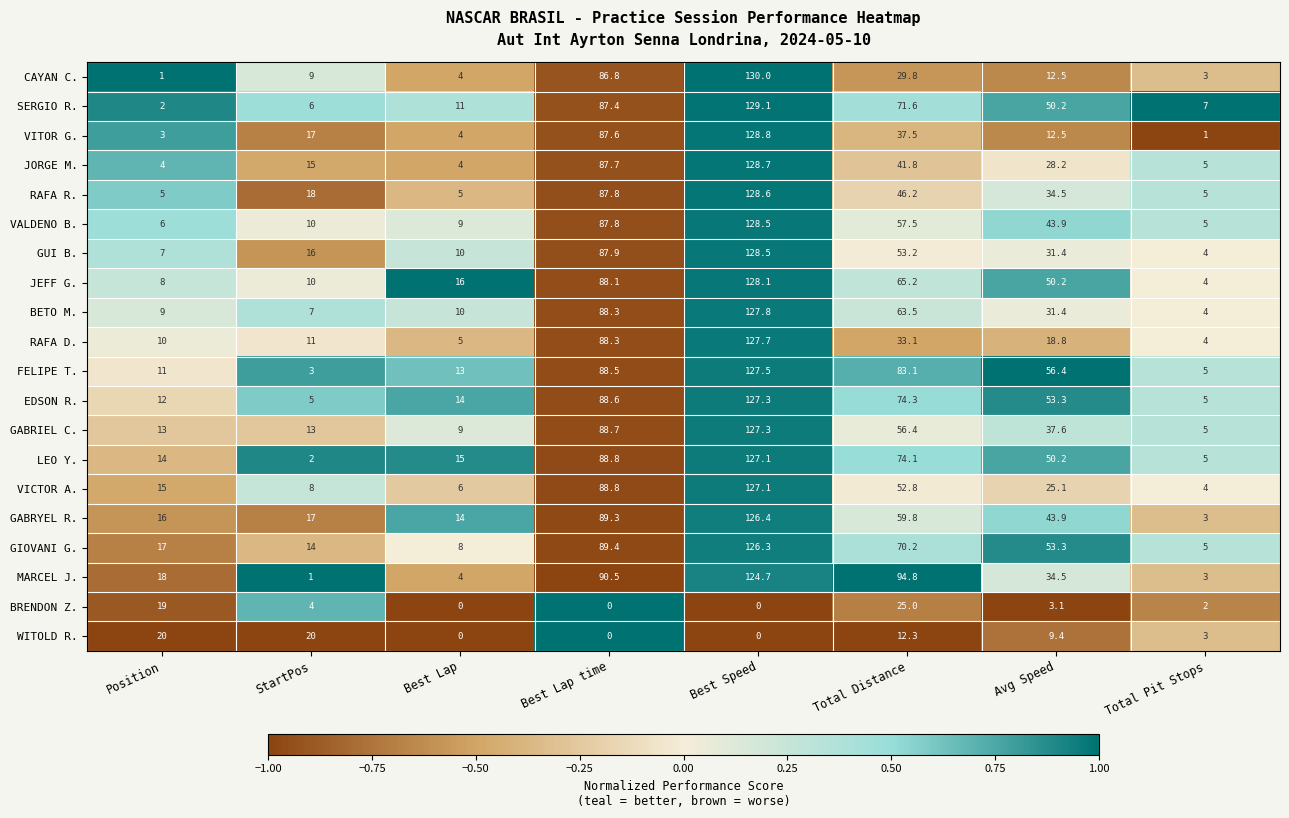

What is the spread (max minus min) of values at Position?

19.0